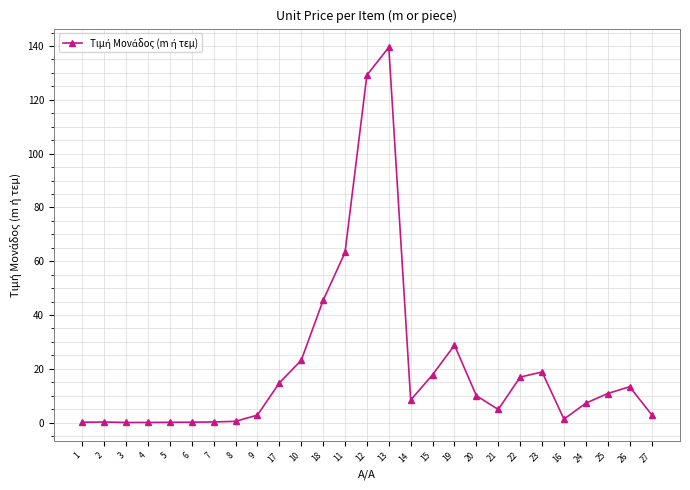

What is the difference between the maximum and minimum values?

139.4